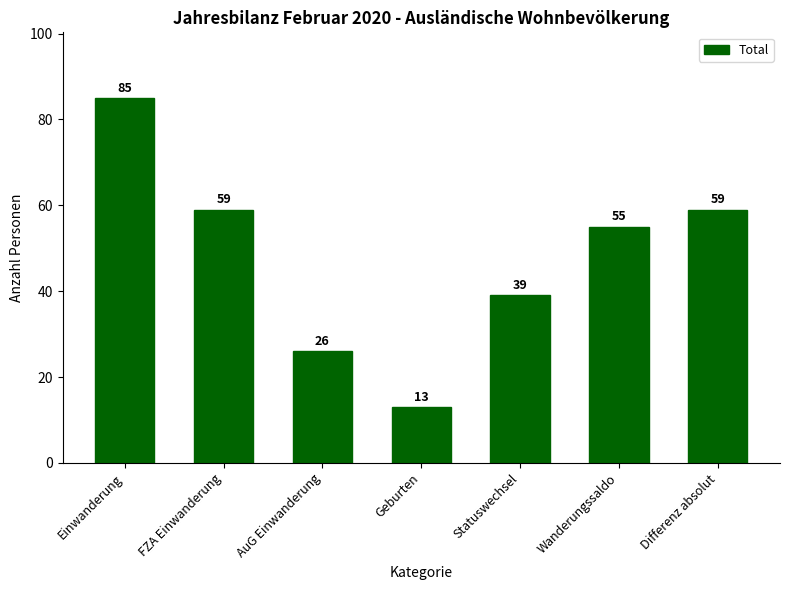

The chart shows a value of 85 at Einwanderung. True or false?

True